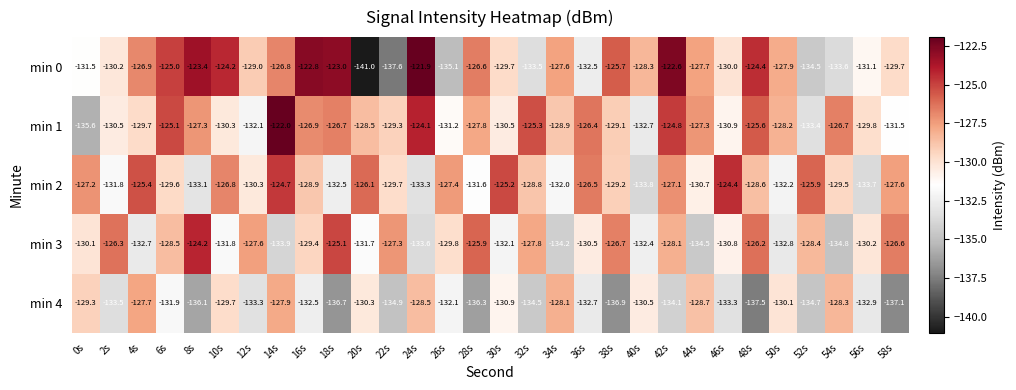

What is the difference between the min 1 values at 28s and 16s?

0.9